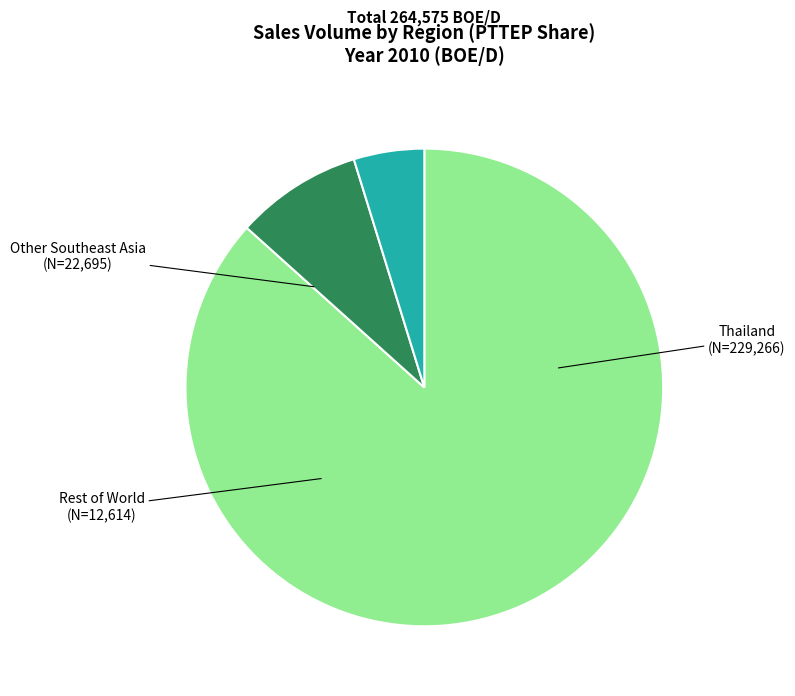

Which category has the smallest portion of the pie?

Rest of World